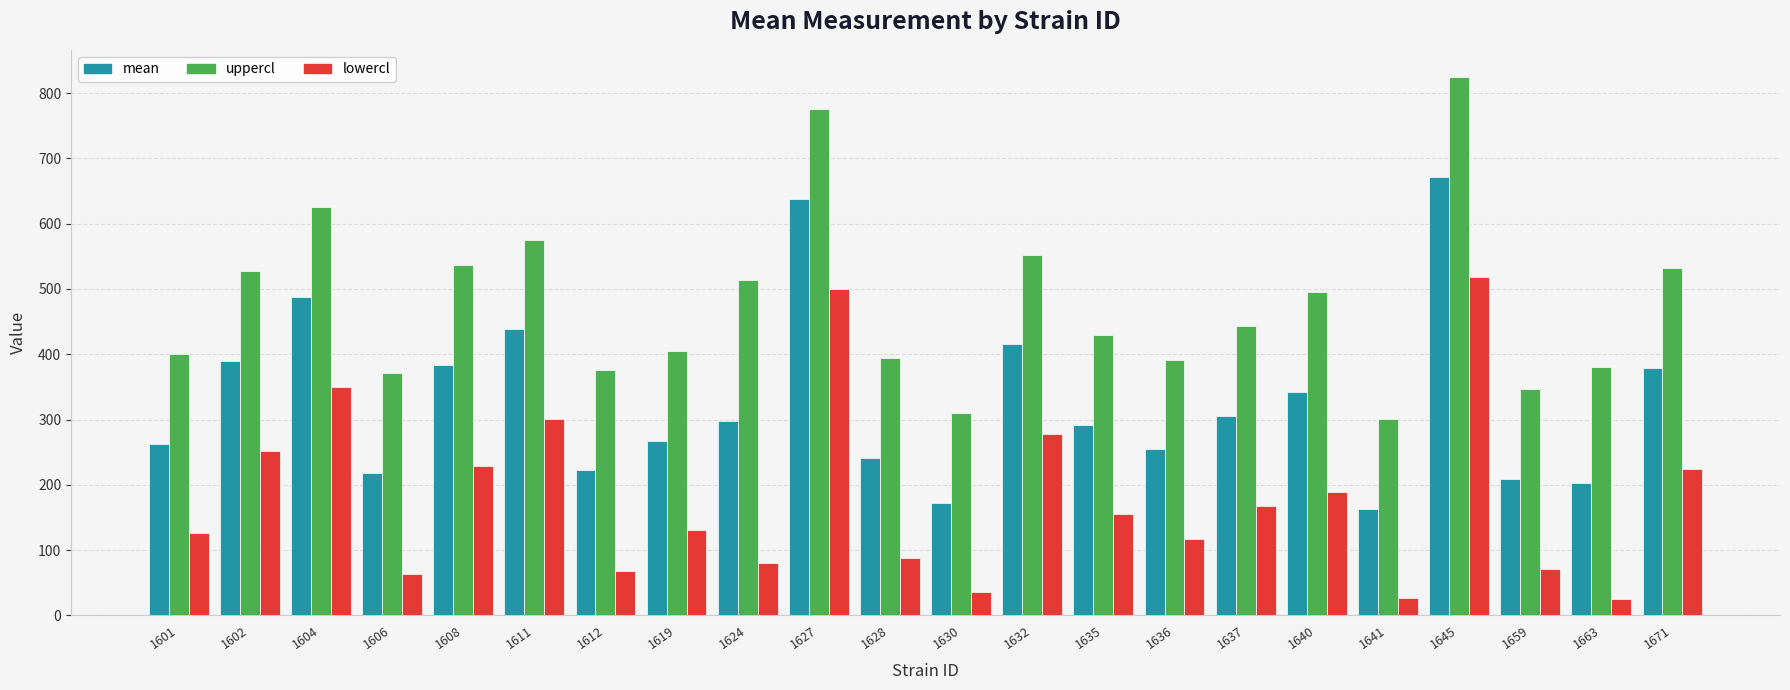

Is it true that uppercl equals 817.4 at 1632?

False